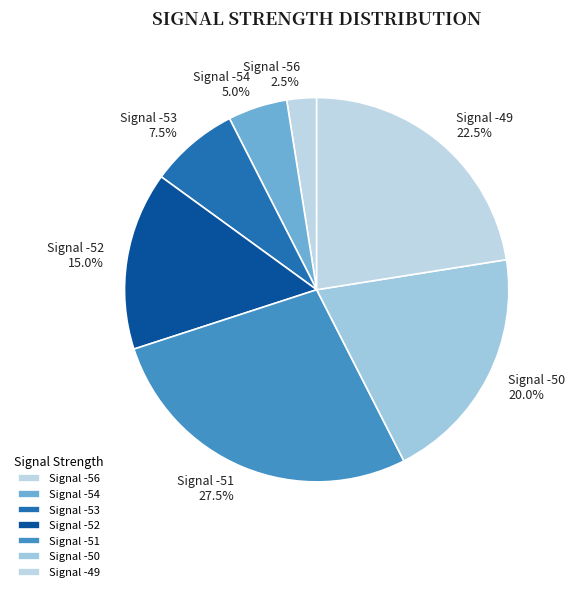

Approximately how many times larger is the value at Signal -50 compared to Signal -49?

0.9